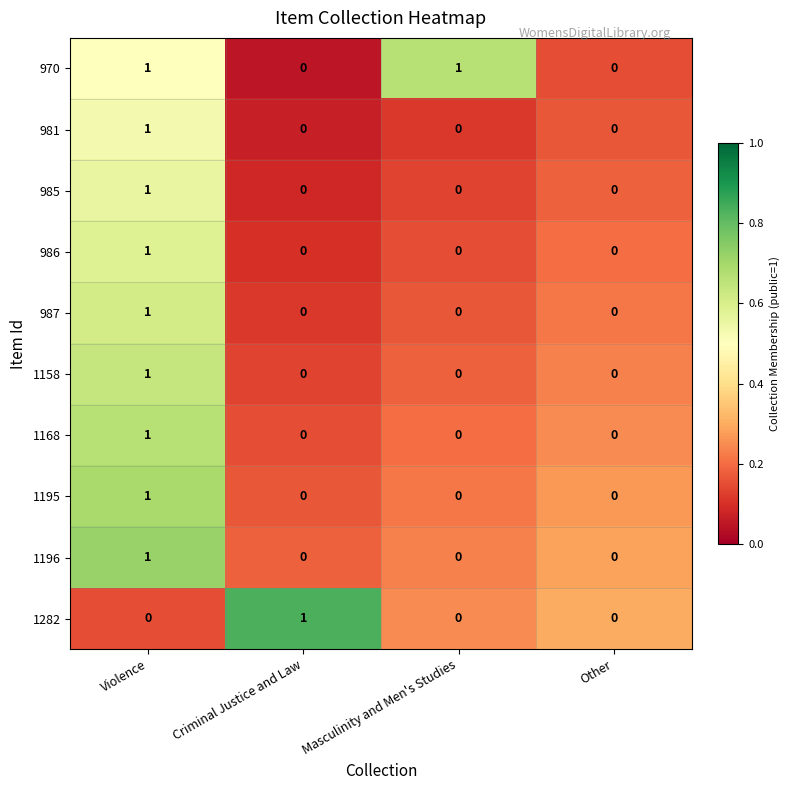

Is it true that 1168 equals 1 at Masculinity and Men's Studies?

False